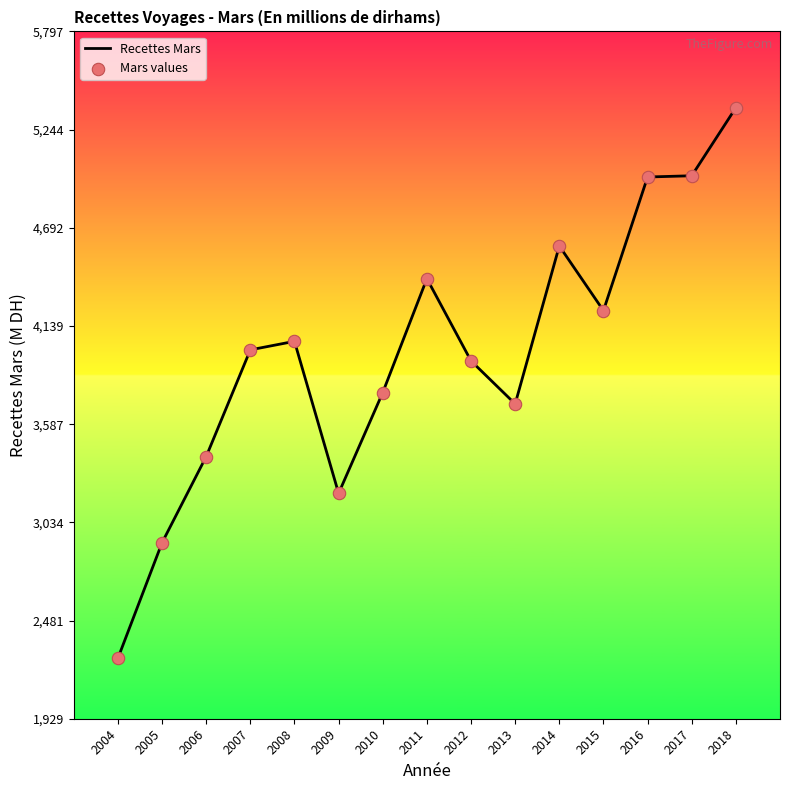

What is the difference between the maximum and minimum values?

3098.3